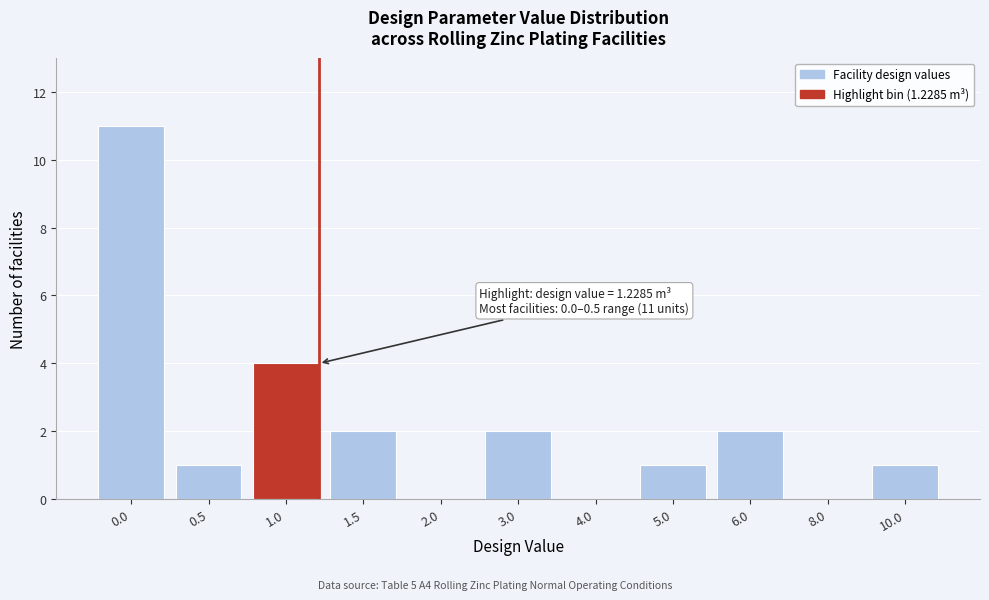

Reading left to right, extract all data points from this chart.

0.0=11	0.5=1	1.0=4	1.5=2	2.0=0	3.0=2	4.0=0	5.0=1	6.0=2	8.0=0	10.0=1